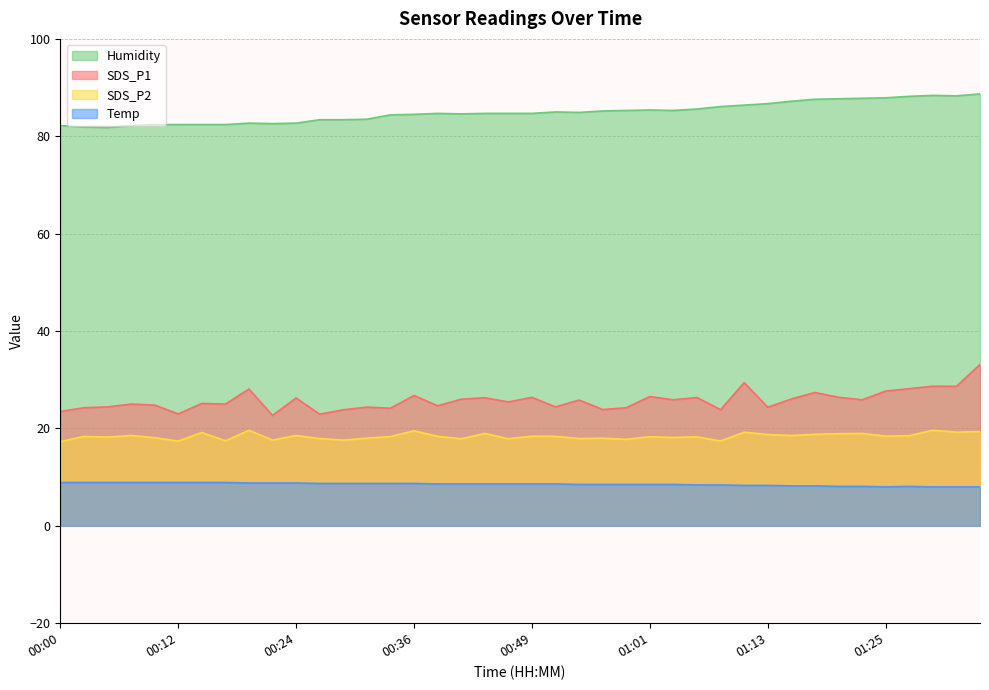

What is the average value of the Temp series?

8.5